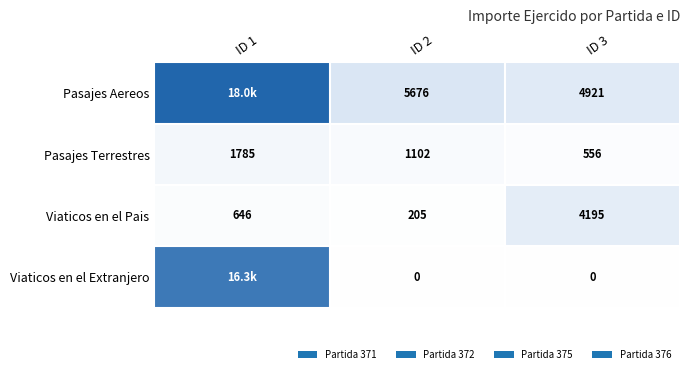

Rank the series at ID 3 from highest to lowest value.

Pasajes Aereos, Viaticos en el Pais, Pasajes Terrestres, Viaticos en el Extranjero